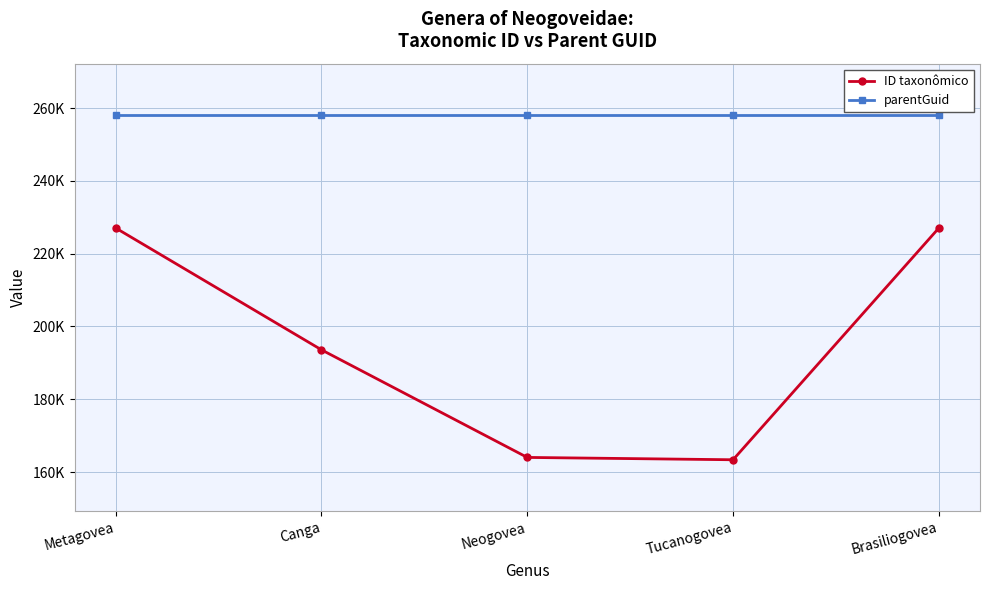

True or false: parentGuid and ID taxonômico intersect in this chart.

False